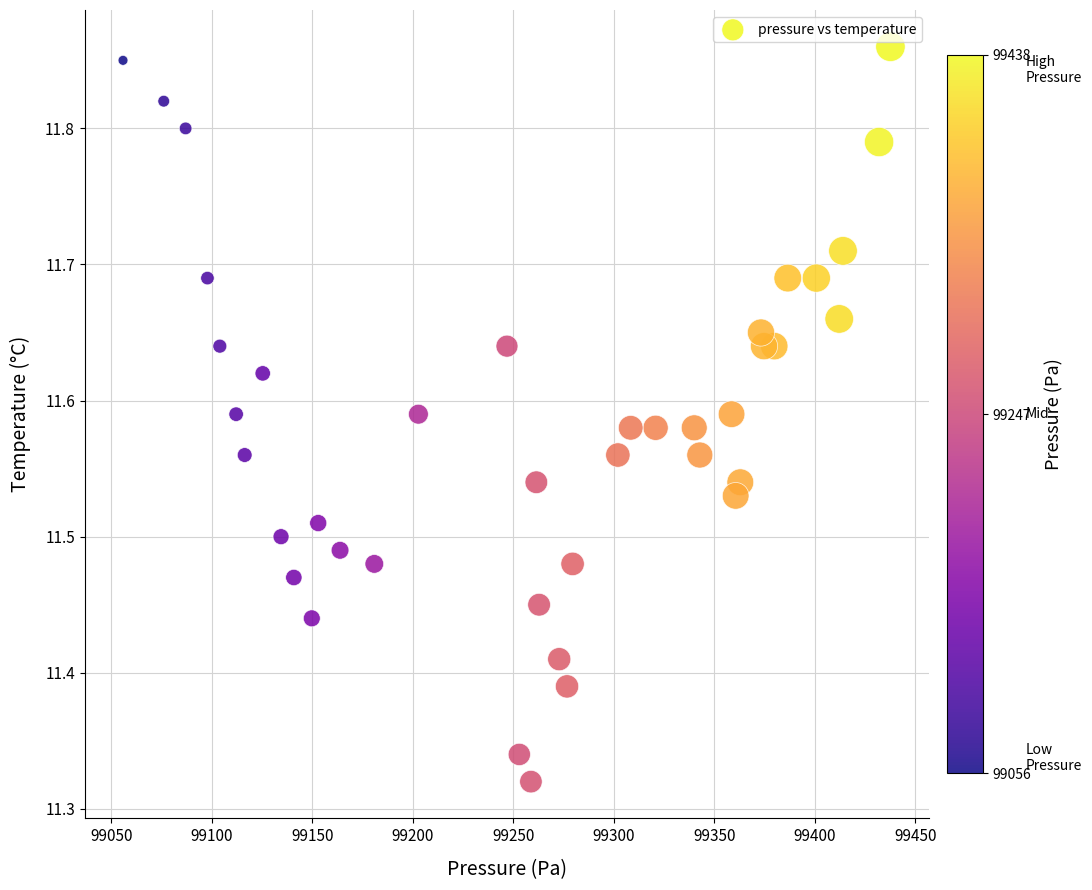

What is the range of X values (max minus min)?

381.8